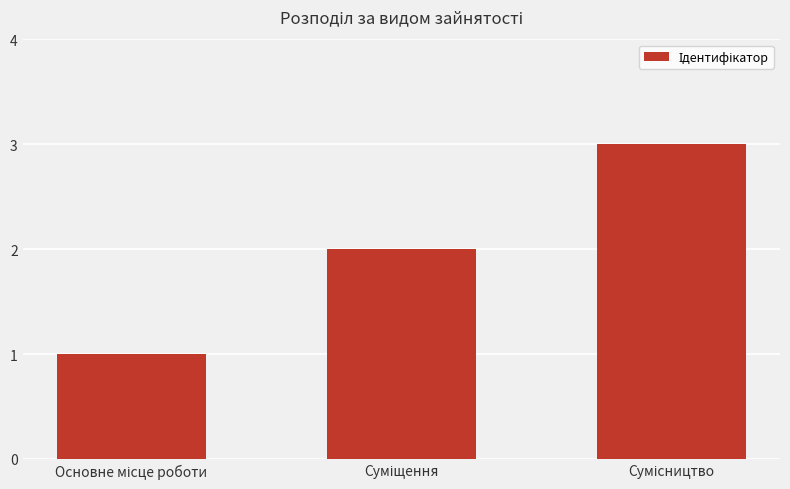

What is the sum of all values?

6